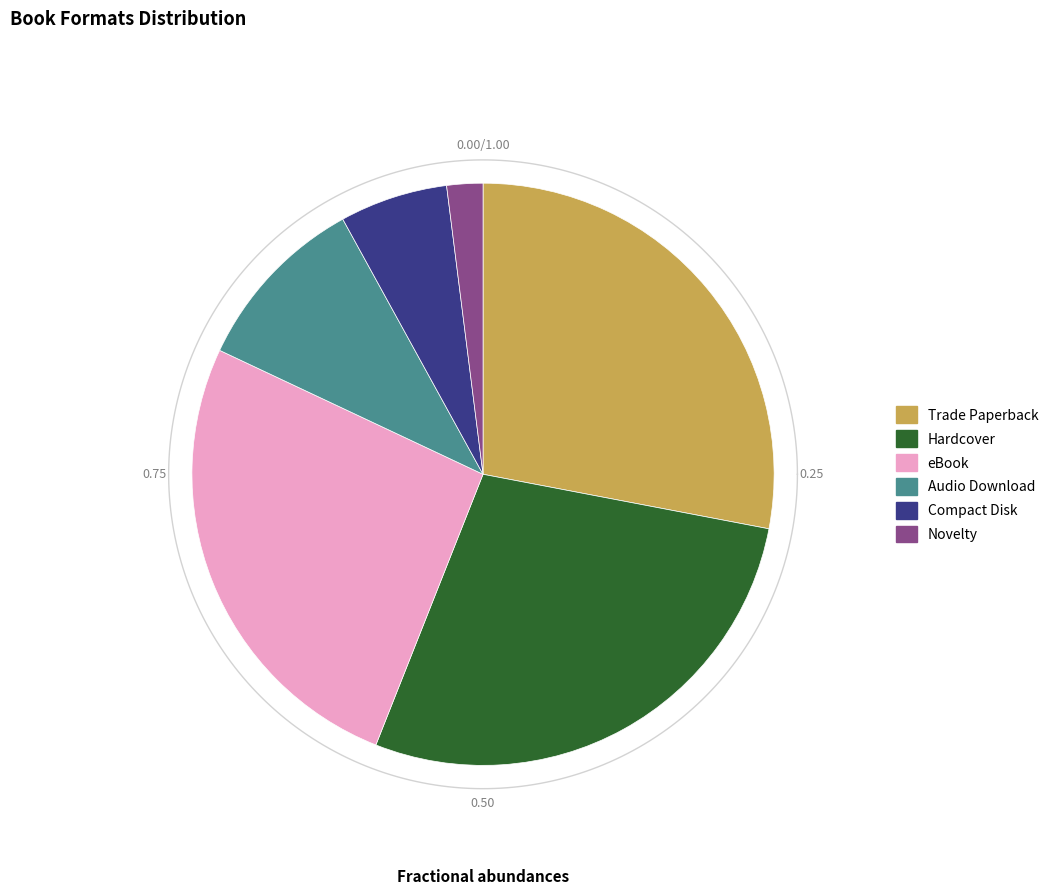

Do Audio Download and Trade Paperback together represent more than half of the pie?

No